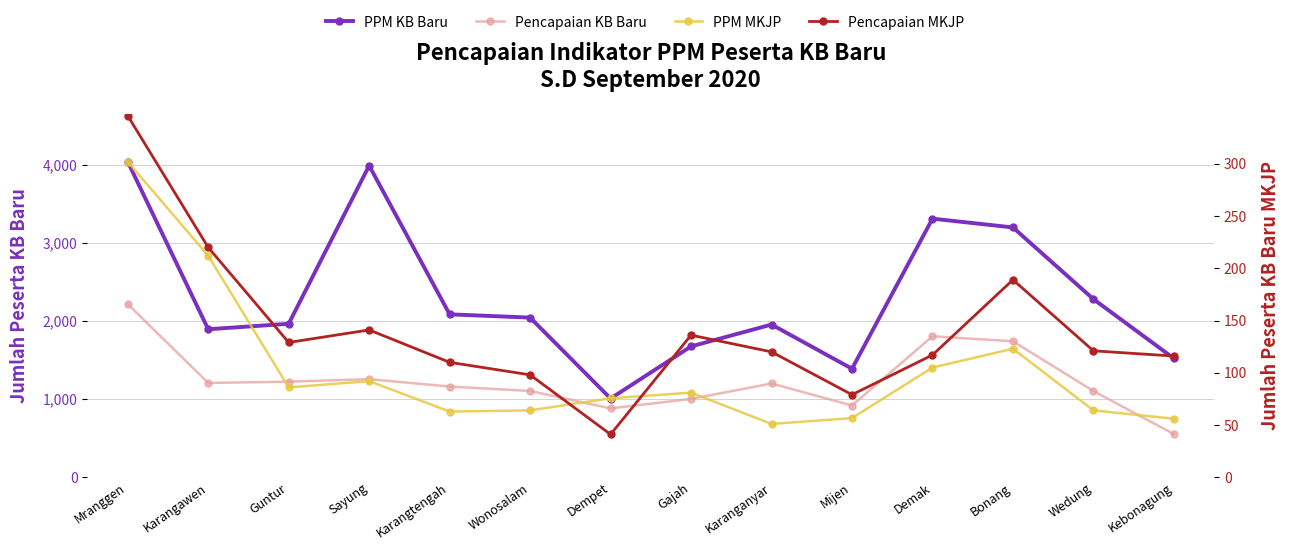

The PPM KB Baru series shows 2084.9 at Karangtengah. True or false?

True